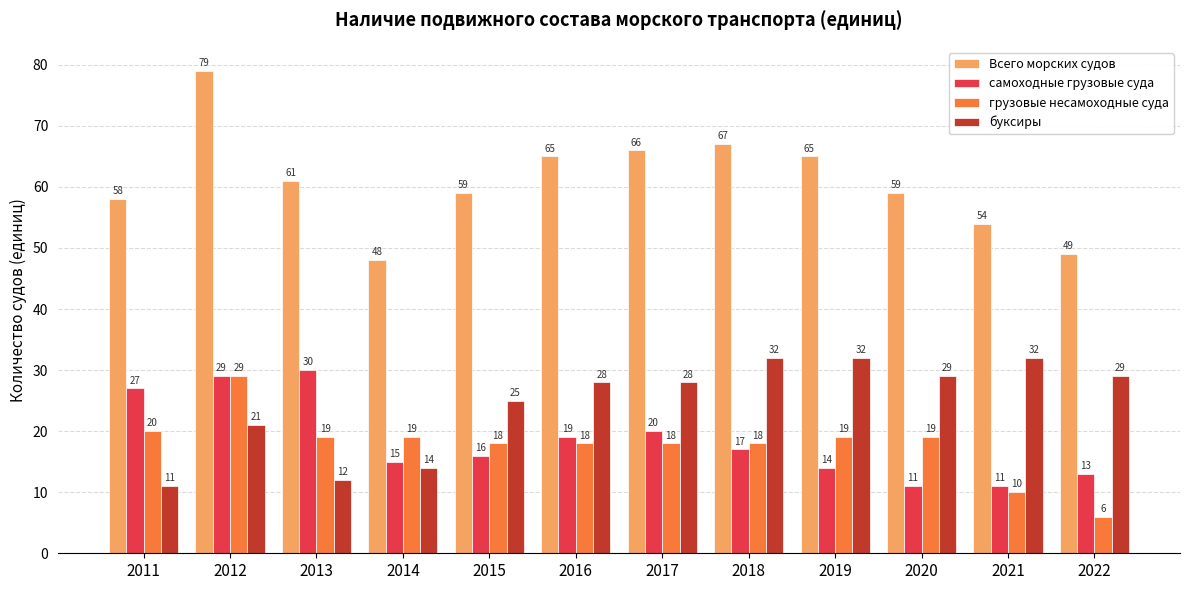

How many series are shown in this chart?

4